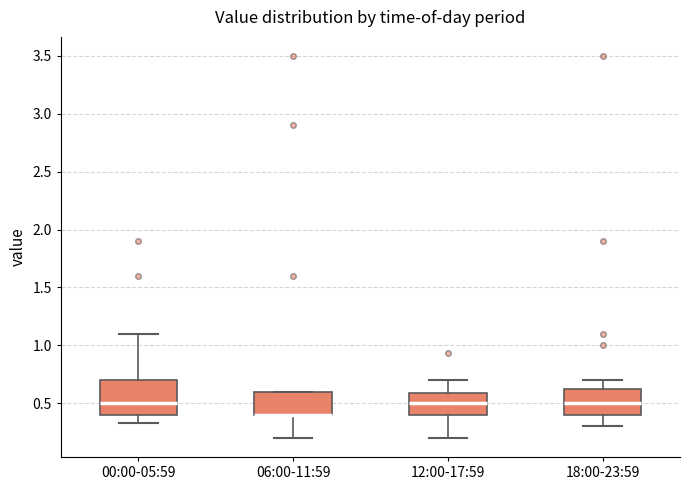

Reading left to right, read every box against the y-axis: the position of its median line, the range the box covers, and the ends of its whiskers. The values are not printed on the chart, so give them approximately, as read against the axis.

00:00-05:59: median 0.50, box 0.40 to 0.70, whiskers 0.35 to 1.10
06:00-11:59: median 0.40 (drawn on the box's lower edge), box 0.40 to 0.60, whiskers 0.20 to 0.60
12:00-17:59: median 0.50, box 0.40 to 0.60, whiskers 0.20 to 0.70
18:00-23:59: median 0.50, box 0.40 to 0.65, whiskers 0.30 to 0.70